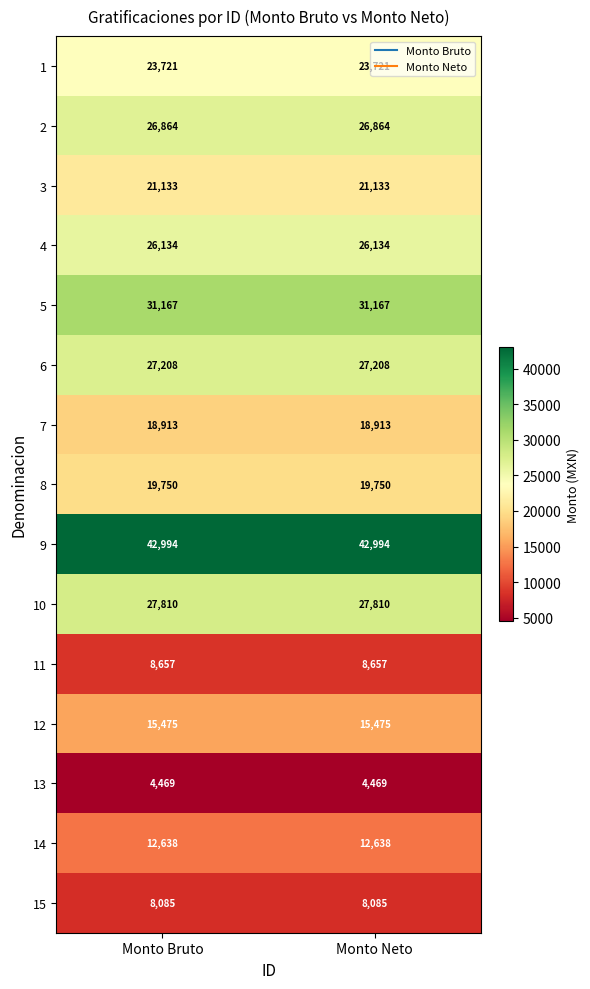

Is it true that 12 equals 21184 at Monto Neto?

False